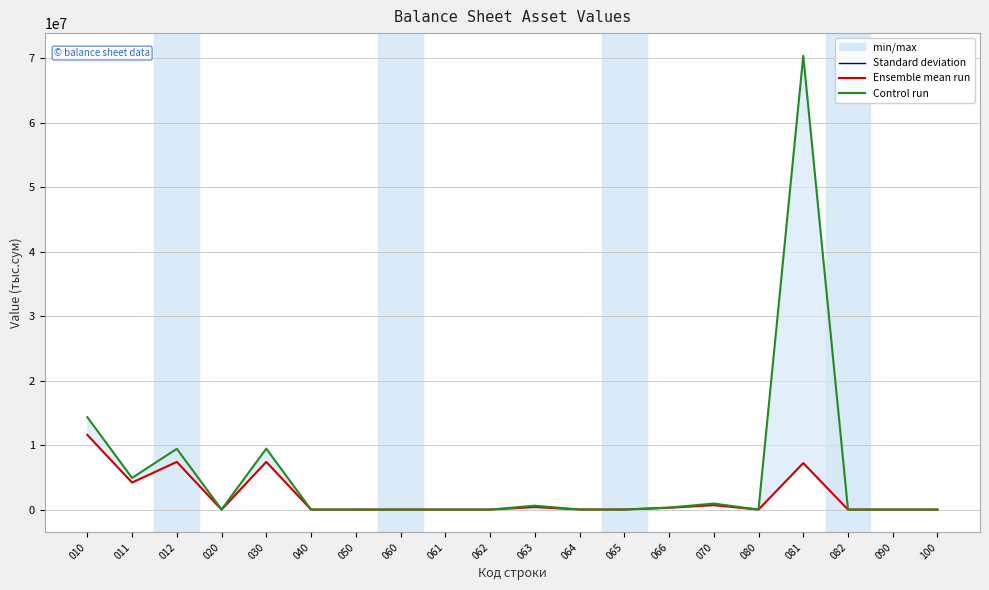

What is the difference between the maximum and second lowest values in the На конец года (квартала) series?

70340955.1